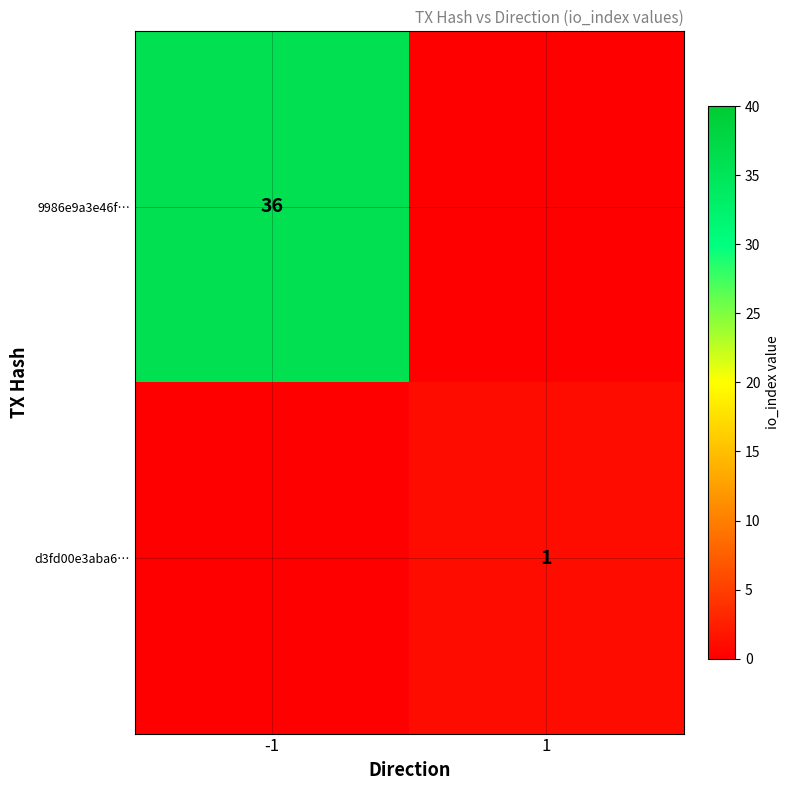

Which series has the widest spread of values?

9986e9a3e46f…